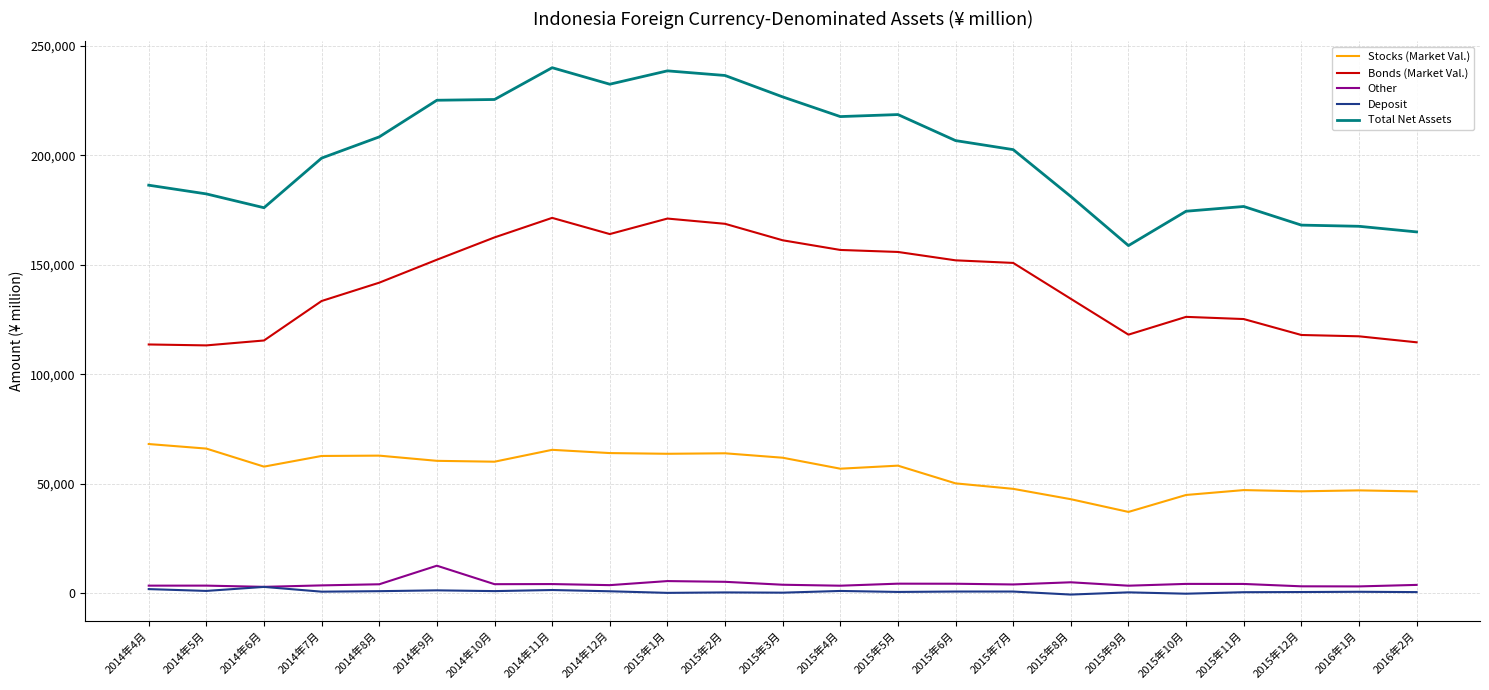

What is the lowest value of the Stocks (Market Val.) series?

37172